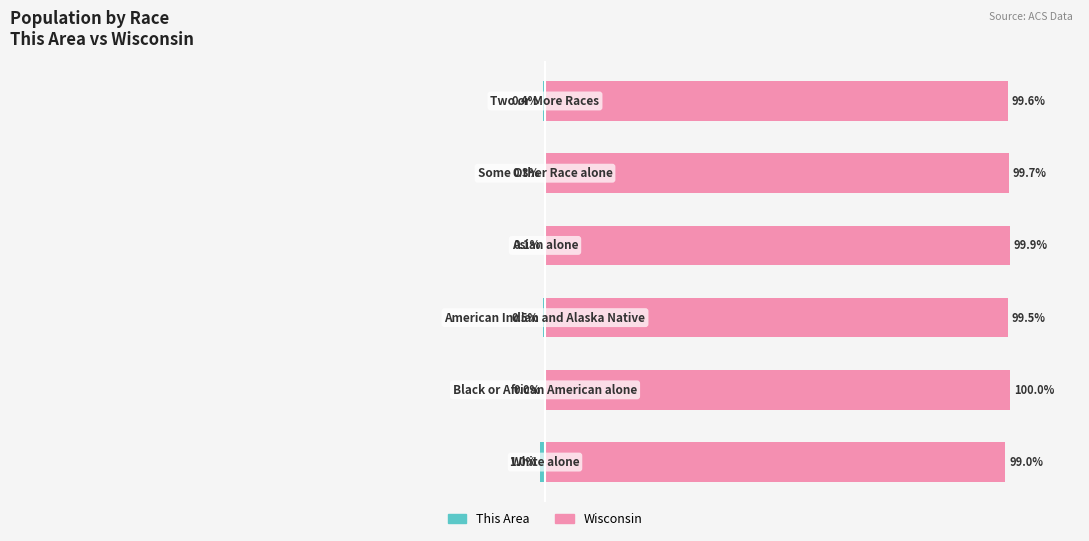

Where does the Wisconsin series first go above 99?

1